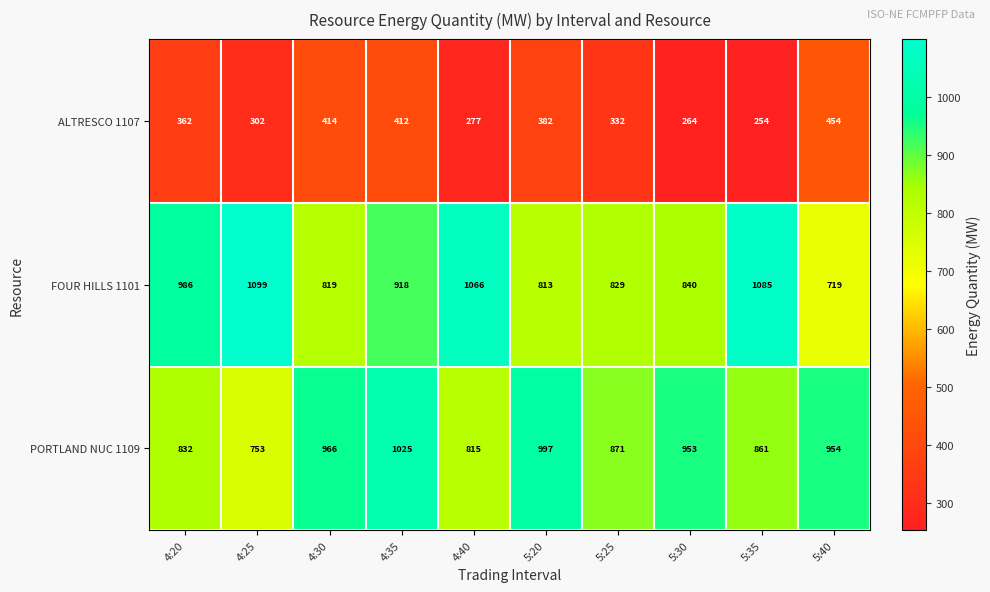

List the series in order of their peak value, lowest first.

ALTRESCO 1107, PORTLAND NUC 1109, FOUR HILLS 1101